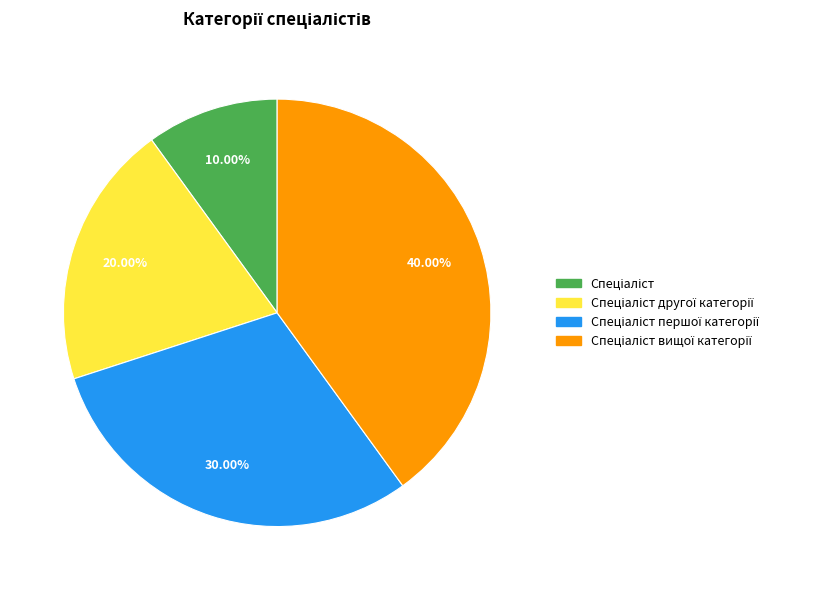

Count the number of slices in the pie.

4